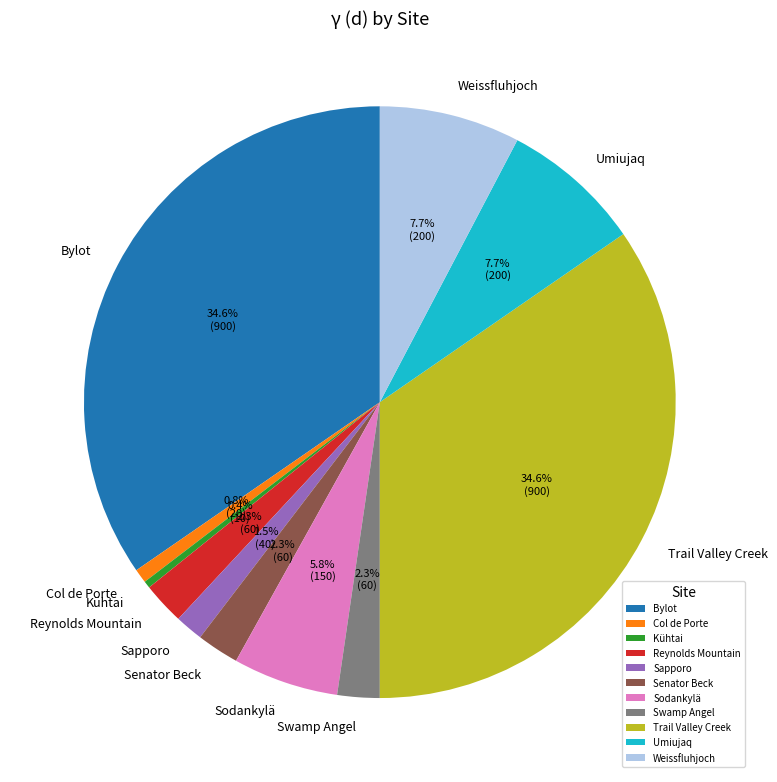

To the nearest percent, what is the combined percentage of Reynolds Mountain and Bylot?

37%